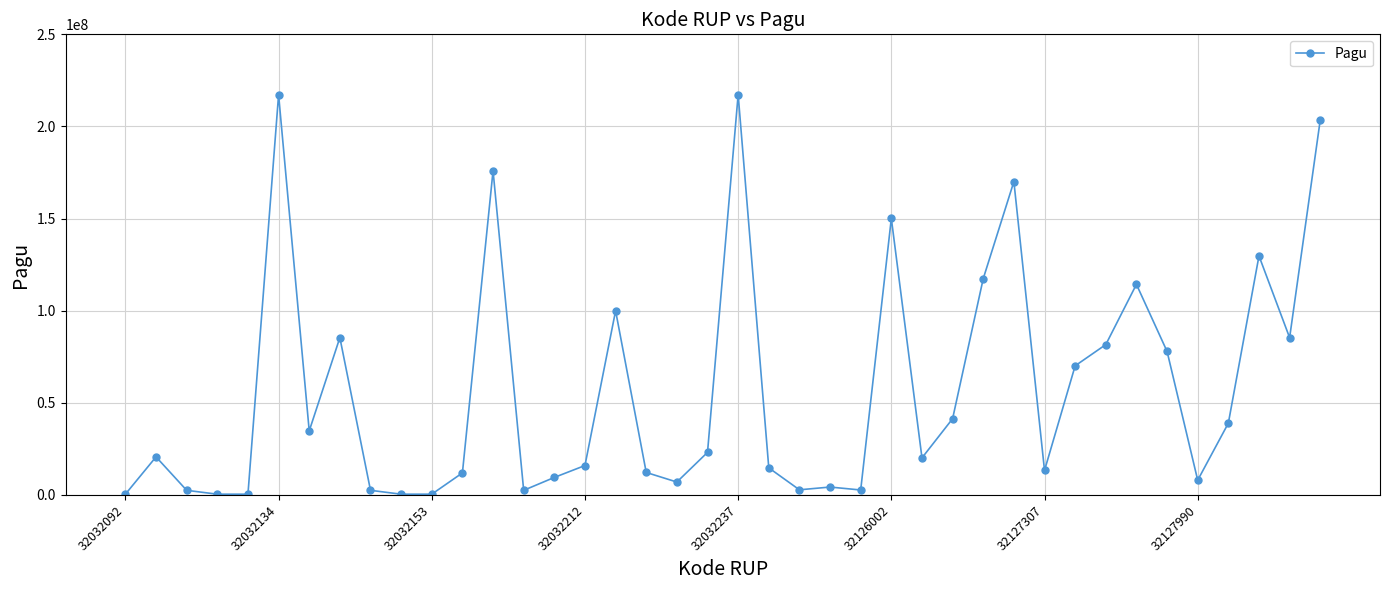

What is the difference between the maximum and second lowest values?

216860000